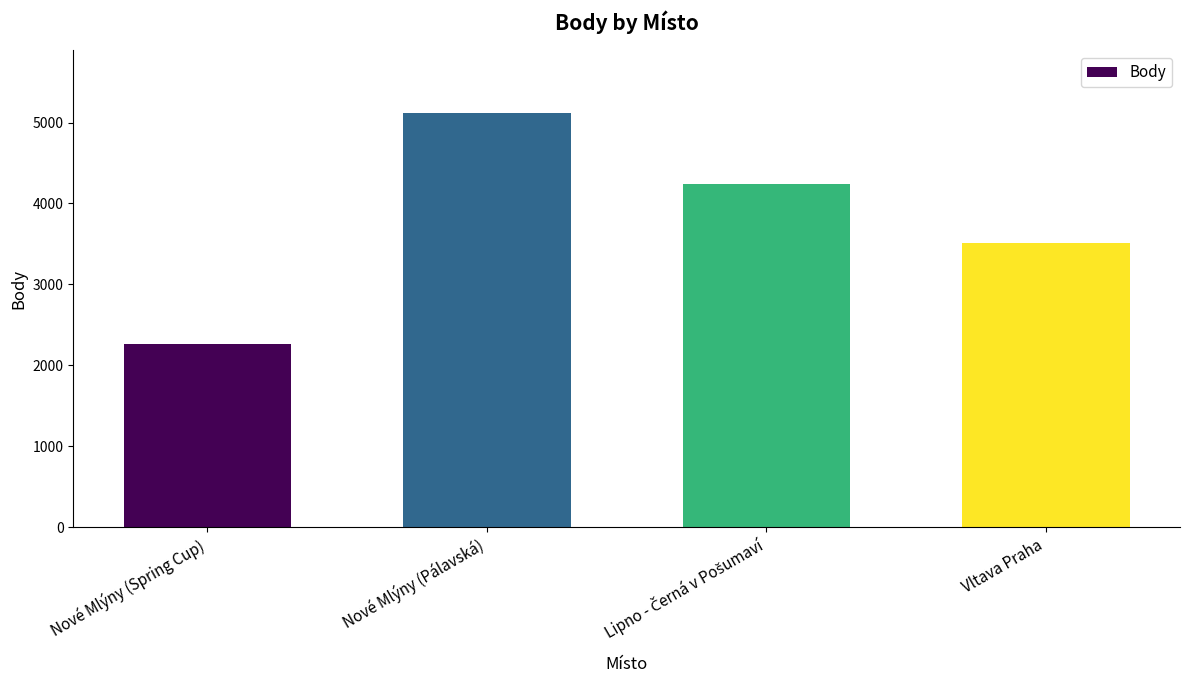

Which category has the lowest value across all series?

Nové Mlýny (Spring Cup)